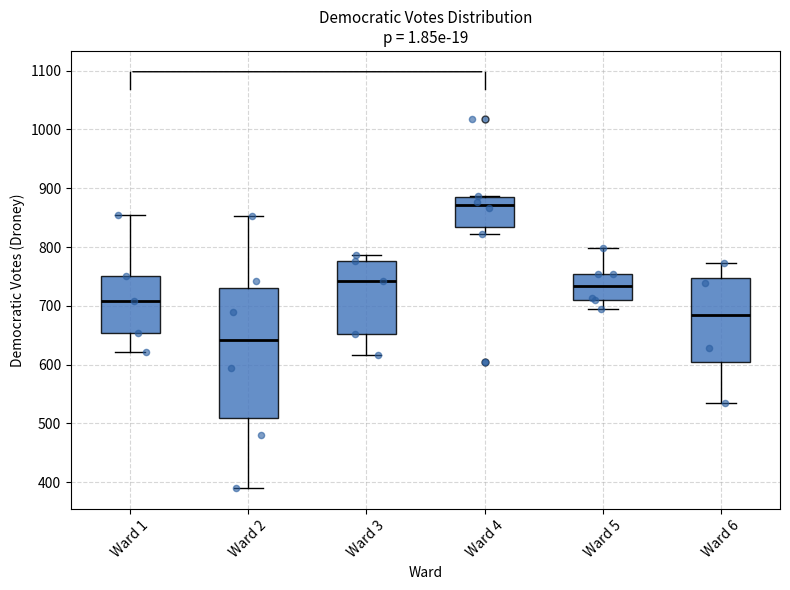

Comparing the boxes themselves (not the whiskers), which one is the tallest?

Ward 2